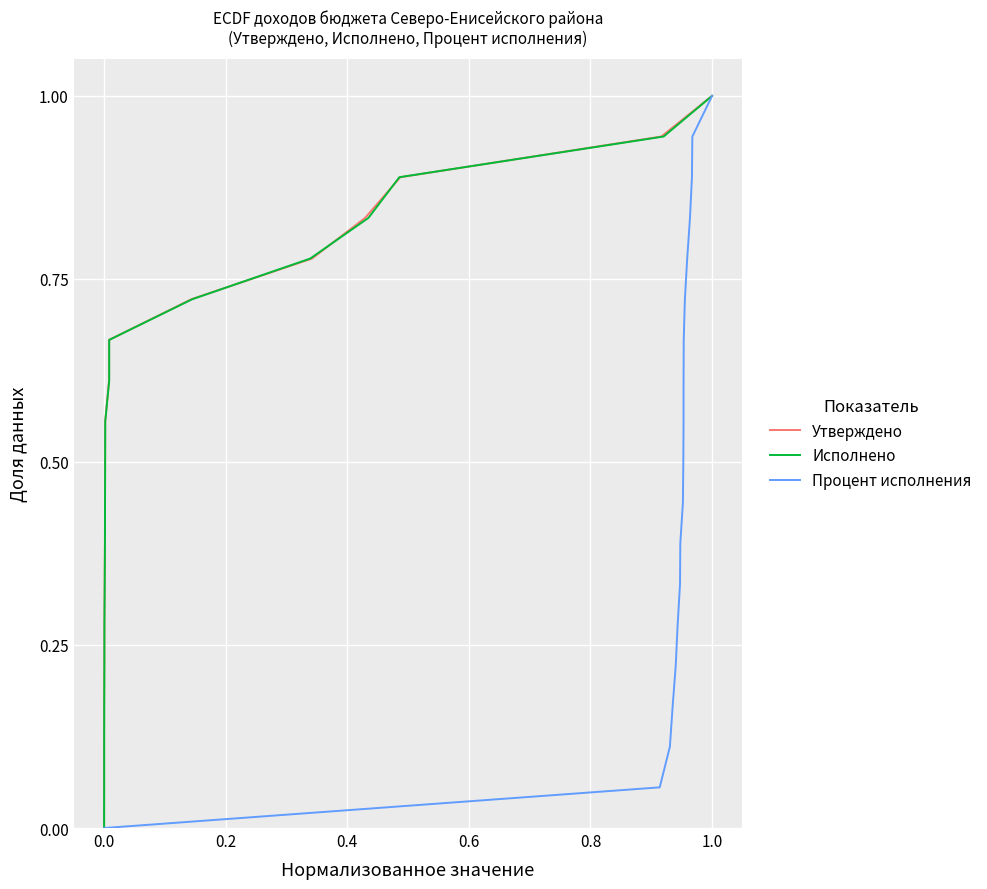

Rank the series by their maximum value, from highest to lowest.

Утверждено, Исполнено, Процент исполнения